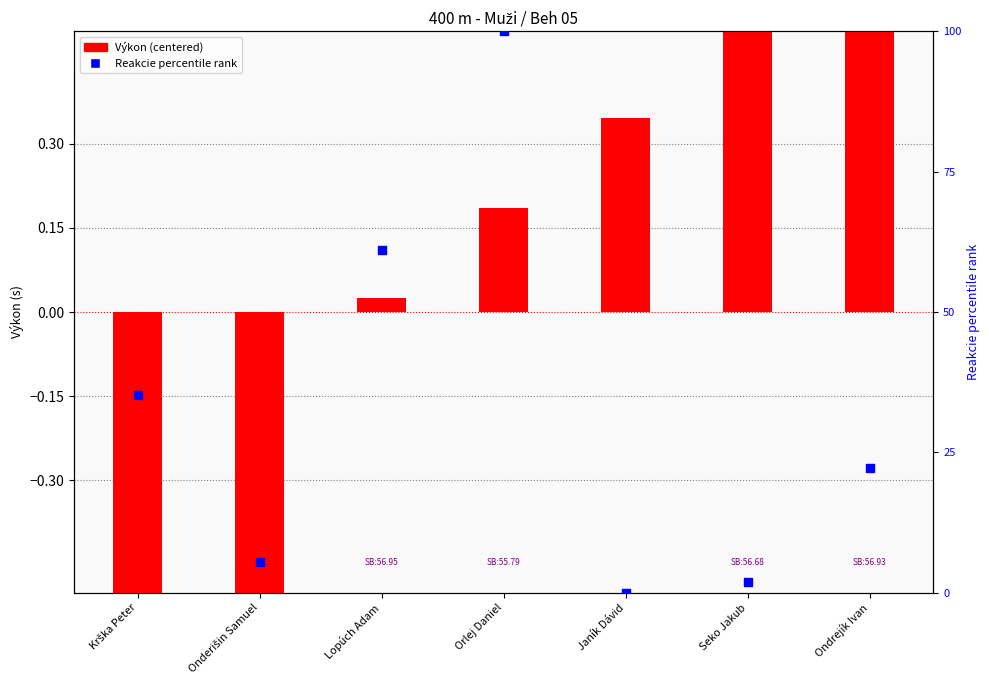

Which series has the widest spread of Y values?

Reakcie percentile rank